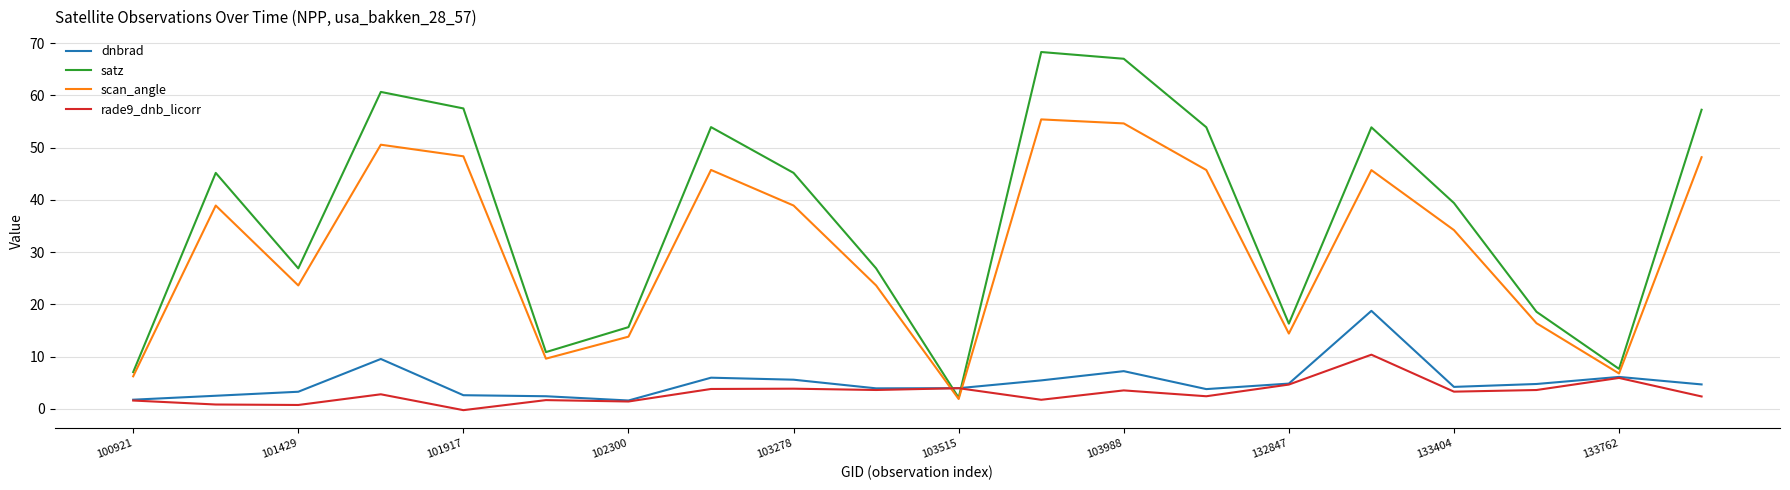

What is the maximum value for dnbrad?

18.8